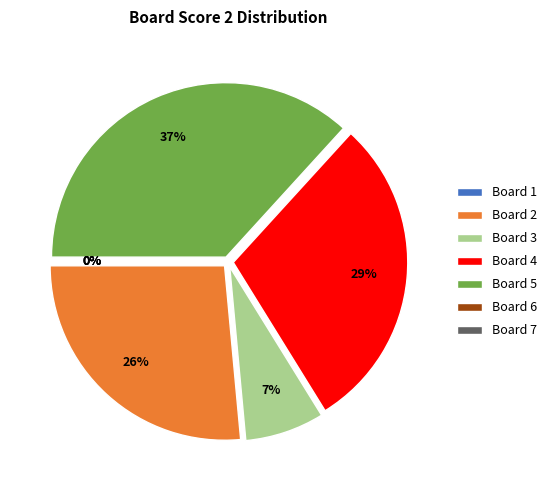

True or false: Board 4 accounts for 29% of the total.

True